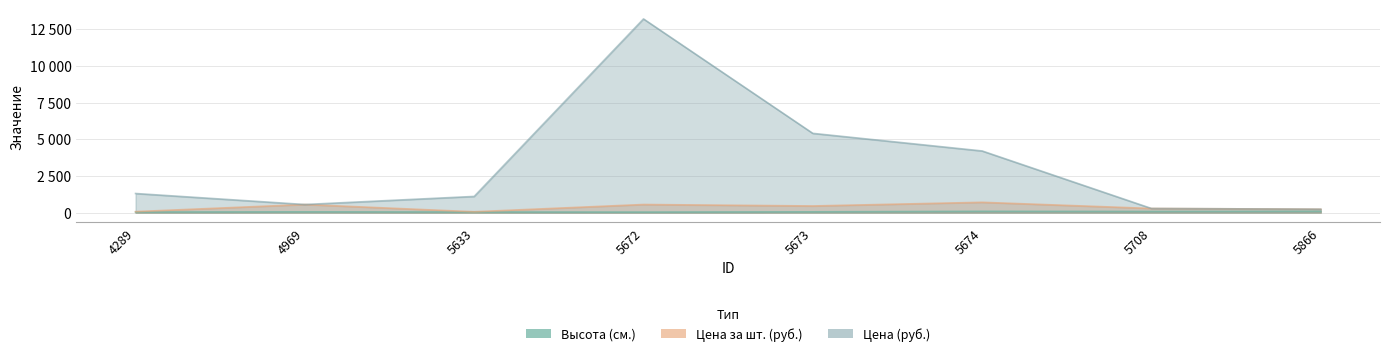

How many data points does each series have?

8